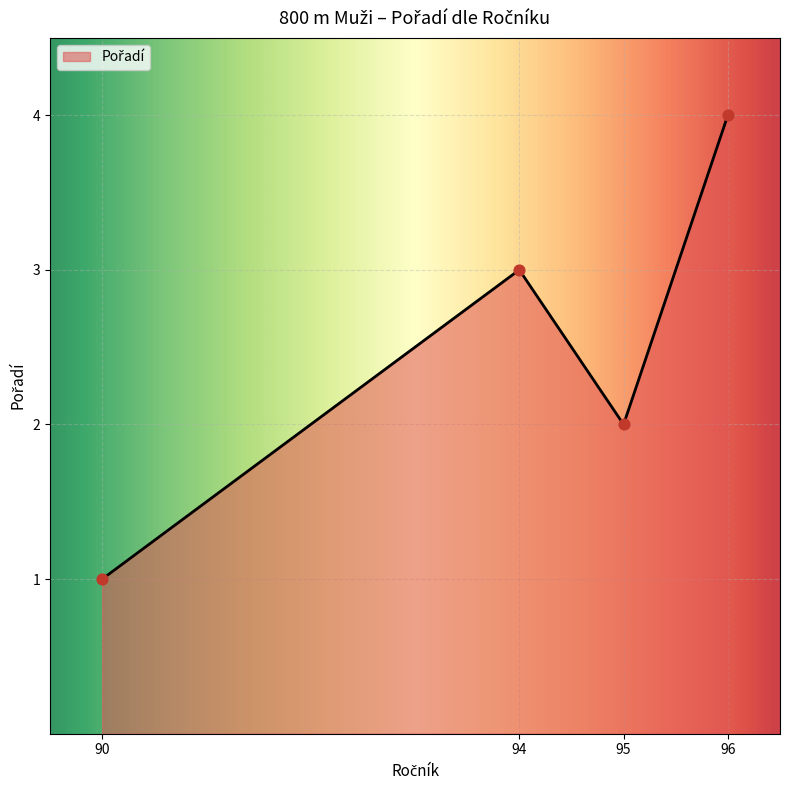

Between 96 and 94, which is larger?

96